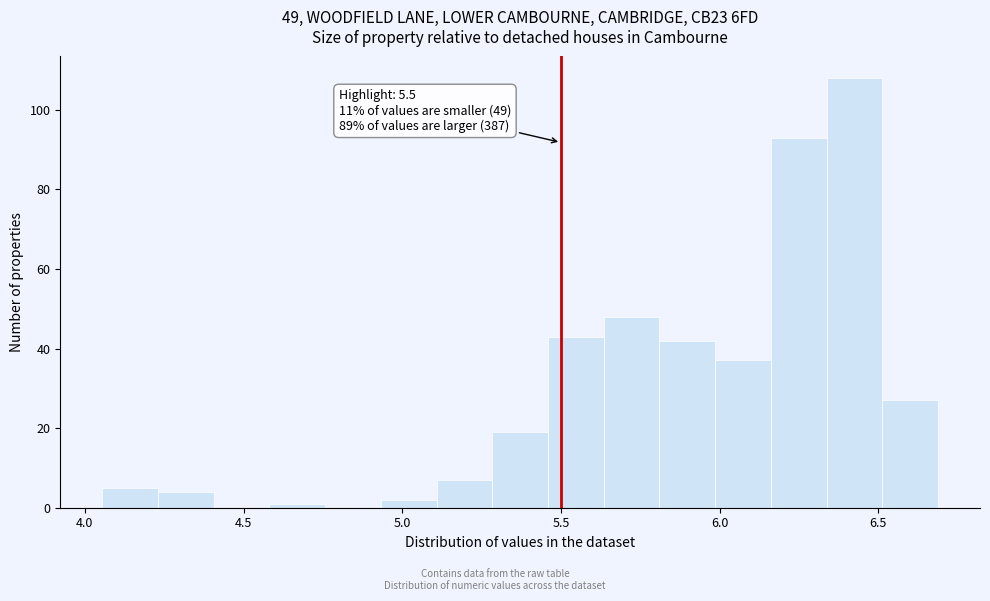

Read against the x-axis, roughly where is the centre of the tallest bar?

6.45